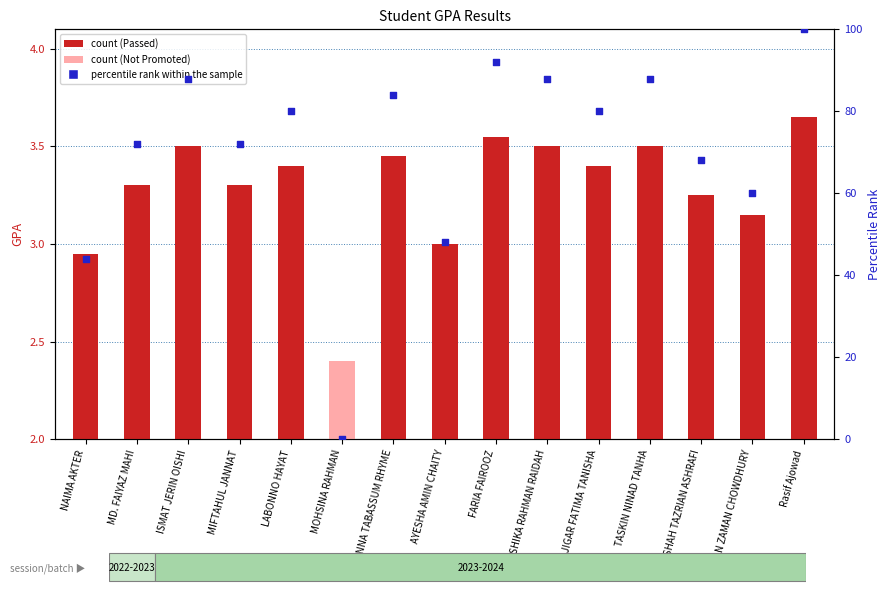

What is the change in value from MOHSINA RAHMAN to JIGAR FATIMA TANISHA?

+80.0